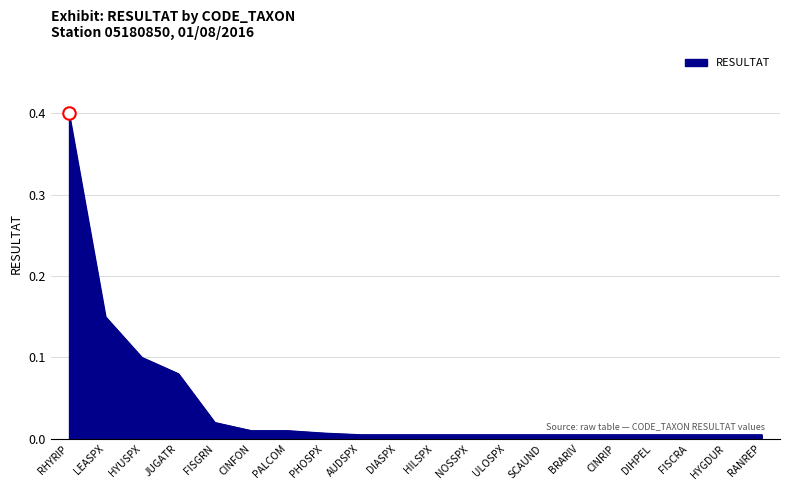

Which has a higher value, RHYRIP or CINFON?

RHYRIP